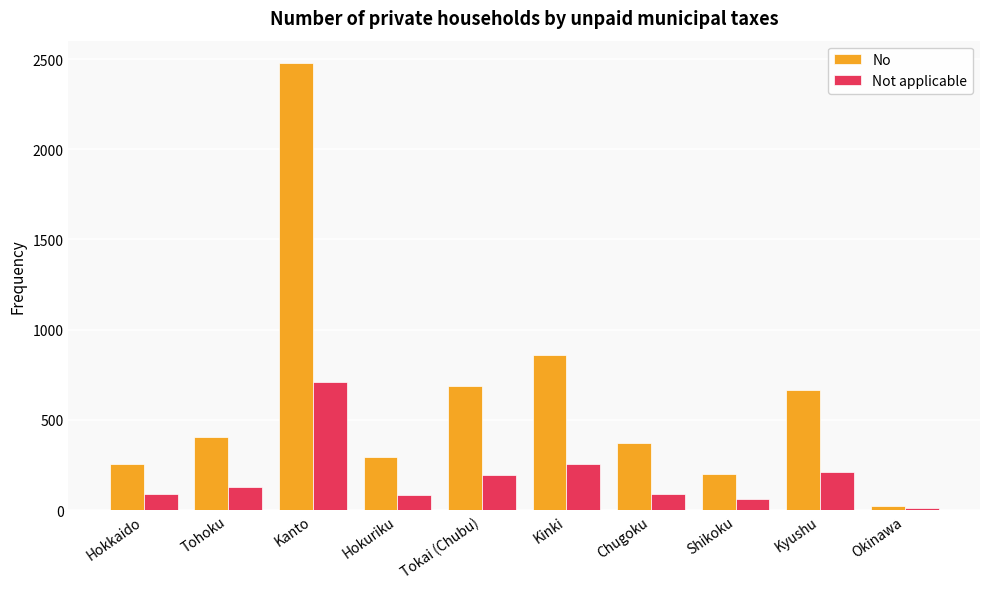

What is the value of the Not applicable bar at the 4th from the left?

83